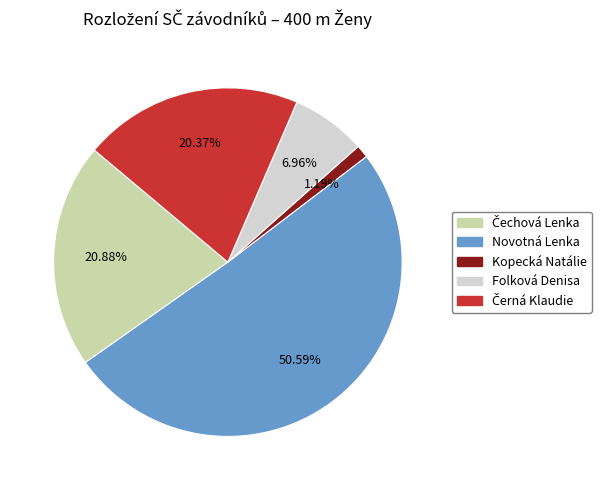

Is there any slice that represents more than half of the pie?

Yes